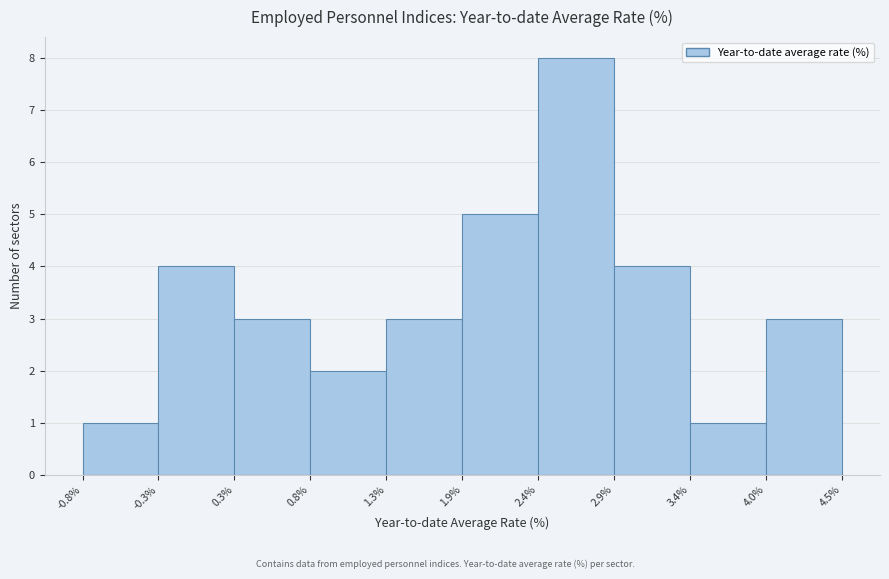

Reading left to right, transcribe this chart: for each bar, give the range it covers on the x-axis and its height. The values are not printed on the chart, so give them approximately, as read against the axis.

-0.8% to -0.3%: 1
-0.3% to 0.3%: 4
0.3% to 0.8%: 3
0.8% to 1.3%: 2
1.3% to 1.9%: 3
1.9% to 2.4%: 5
2.4% to 2.9%: 8
2.9% to 3.4%: 4
3.4% to 4.0%: 1
4.0% to 4.5%: 3